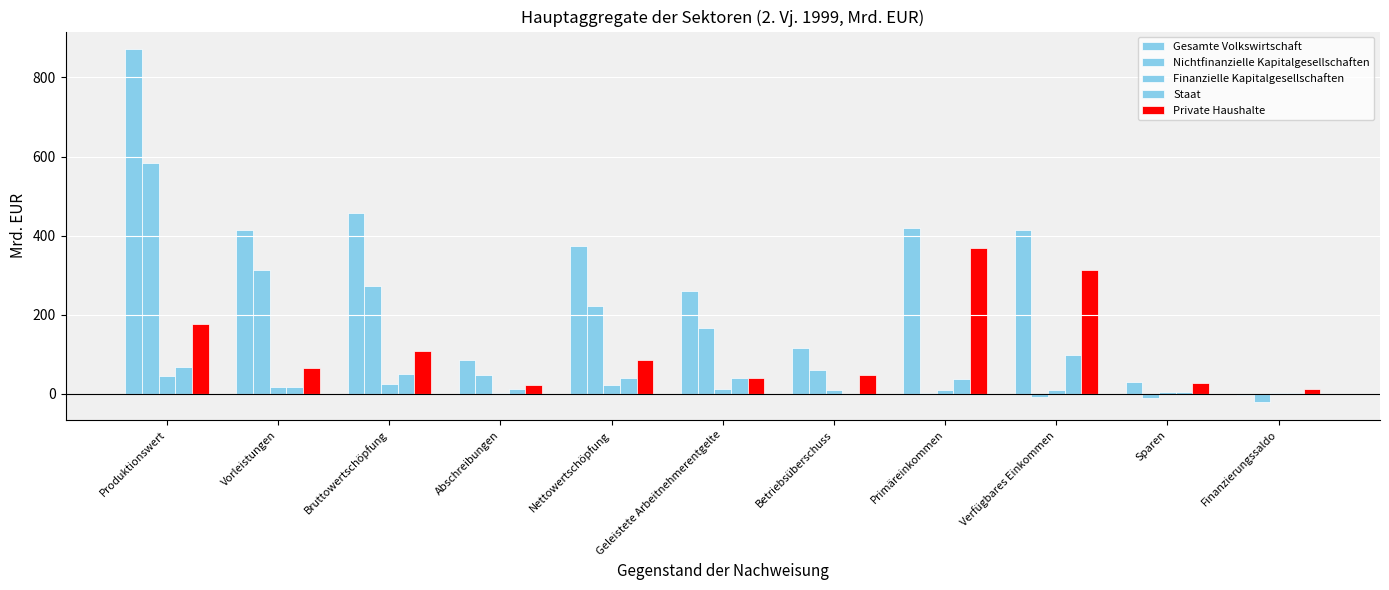

What position from the right is Vorleistungen?

10